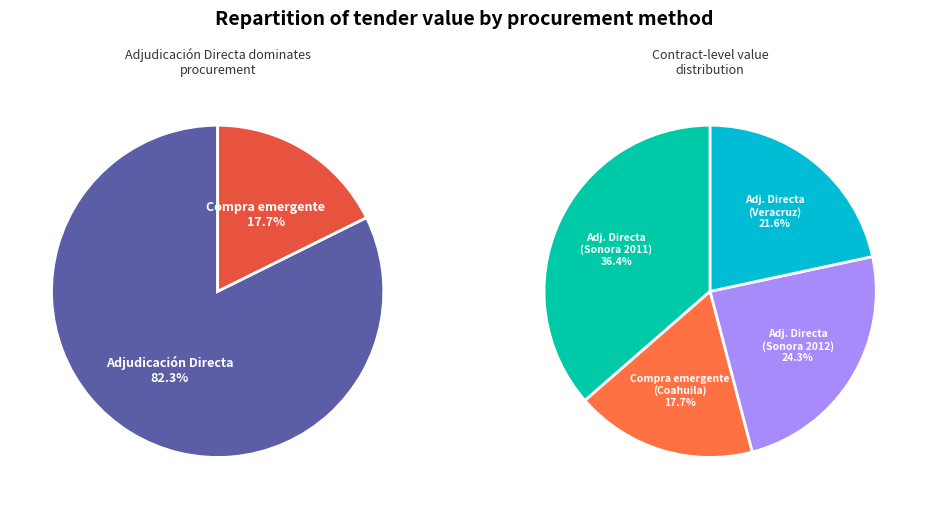

How many segments does this pie chart have?

4